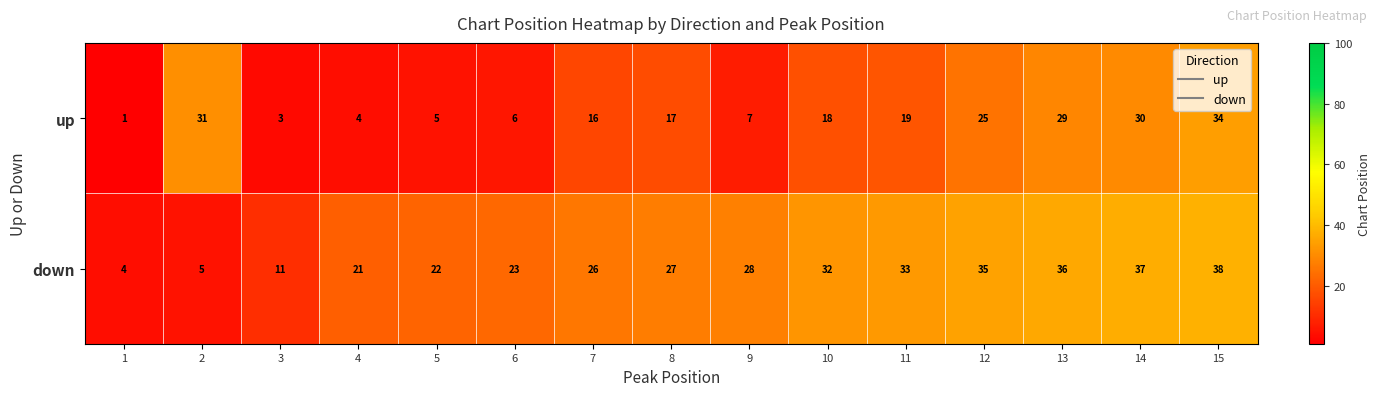

What is the approximate value of up at 2, to the nearest 10?

30